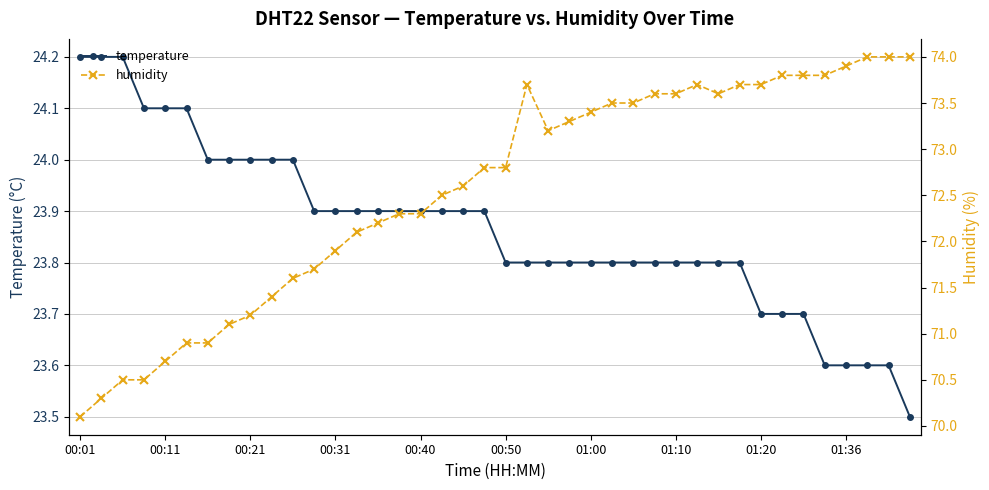

How many lines are shown in the chart?

2